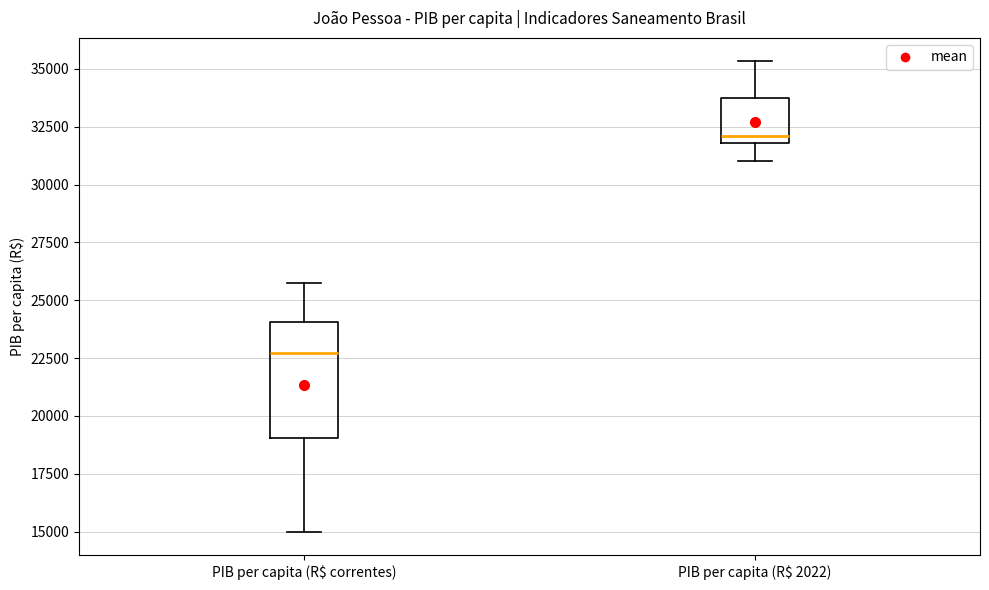

Where does the lower whisker of the box for PIB per capita (R$ 2022) end on the y-axis? The values are not printed on the chart, so give them approximately, as read against the axis.

31000